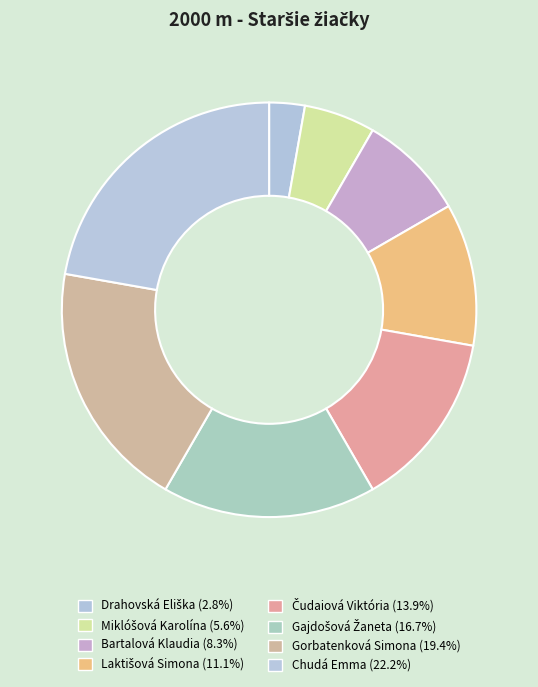

What percentage is the Laktišová Simona slice, to the nearest percent?

11%